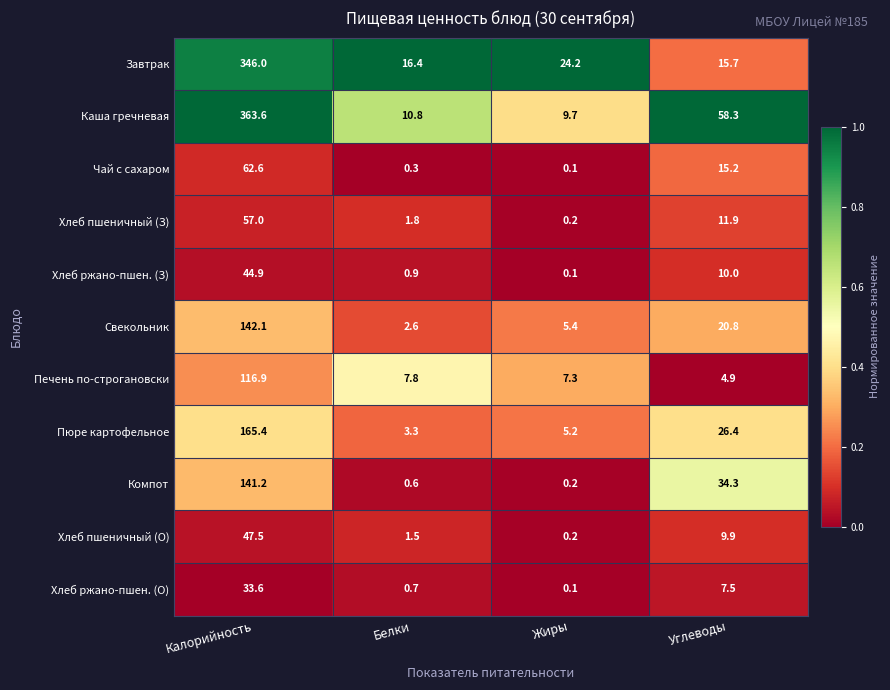

At which category does the chart reach its peak across all series?

Калорийность